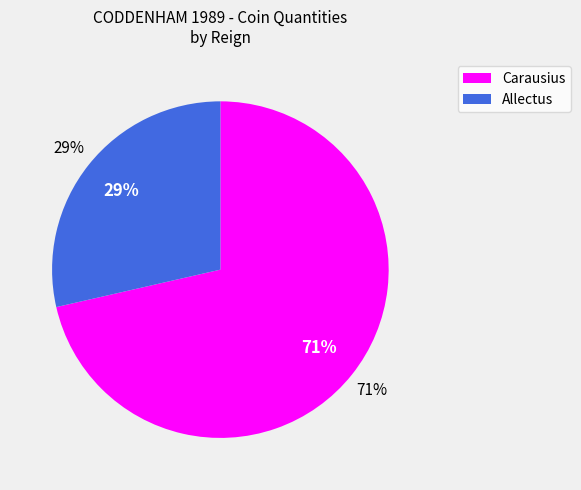

Do Carausius and Allectus together represent more than half of the pie?

Yes